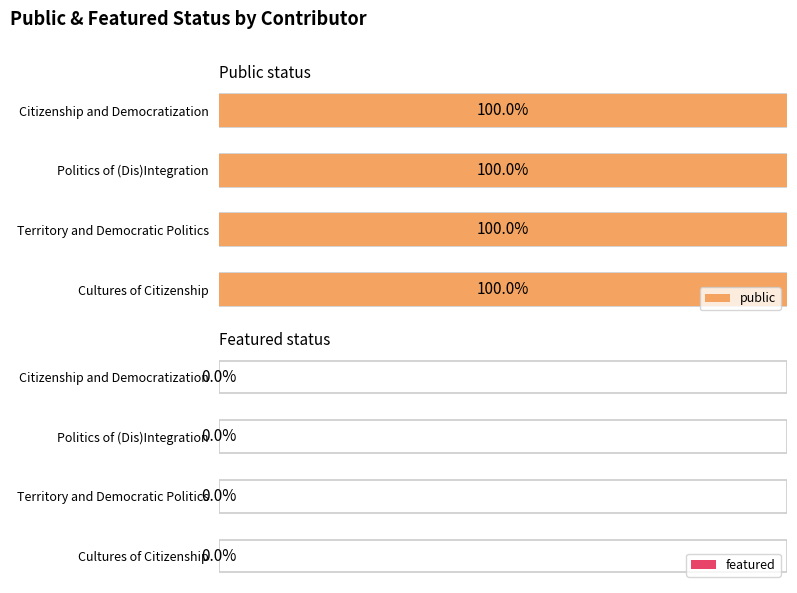

The public series shows 1 at Khoirul Falah. True or false?

False